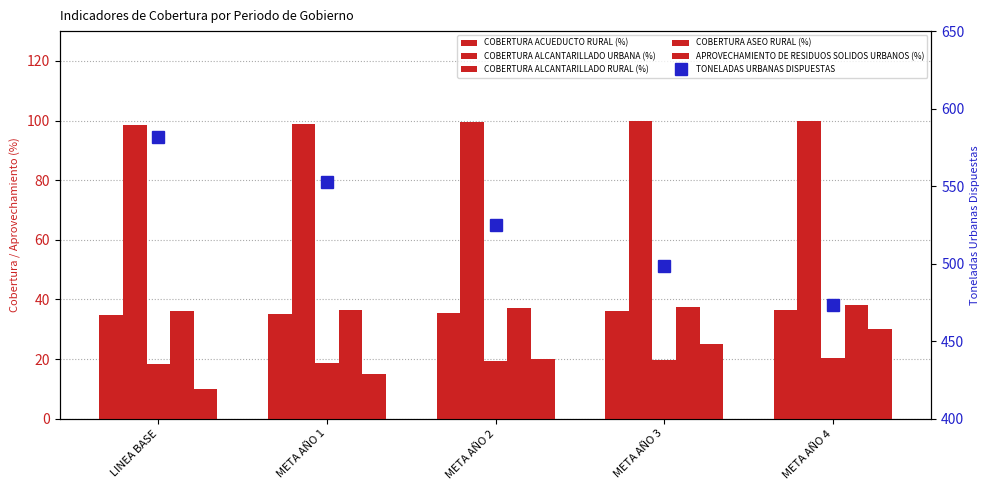

True or false: APROVECHAMIENTO DE RESIDUOS SOLIDOS URBANOS (%) has a value of 6.8 at META AÑO 1.

False